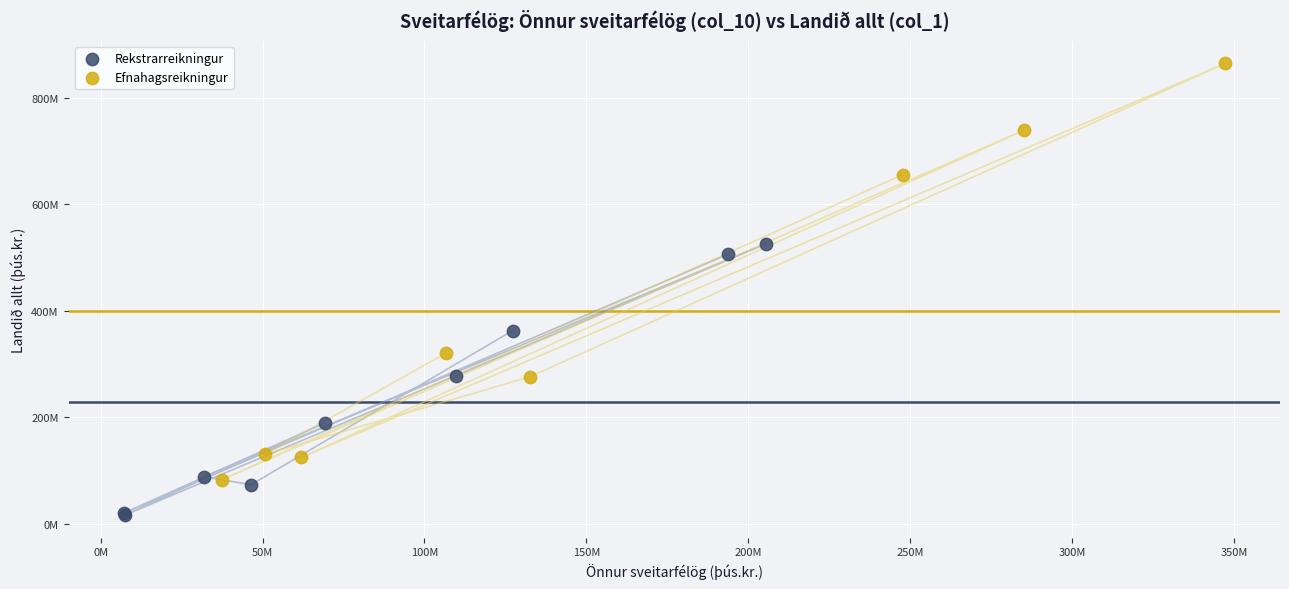

Which series reaches the maximum Y coordinate?

Efnahagsreikningur